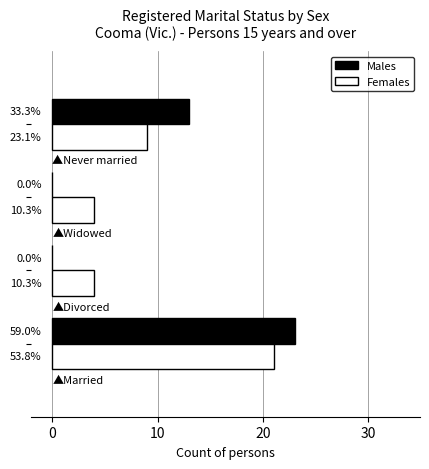

Count the Females values in the range 4 to 21.

4